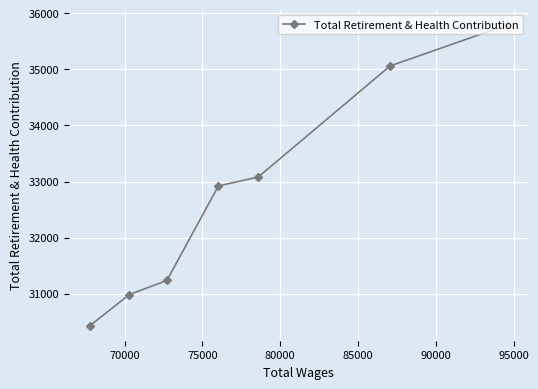

Count the number of values greater than 32921.

3